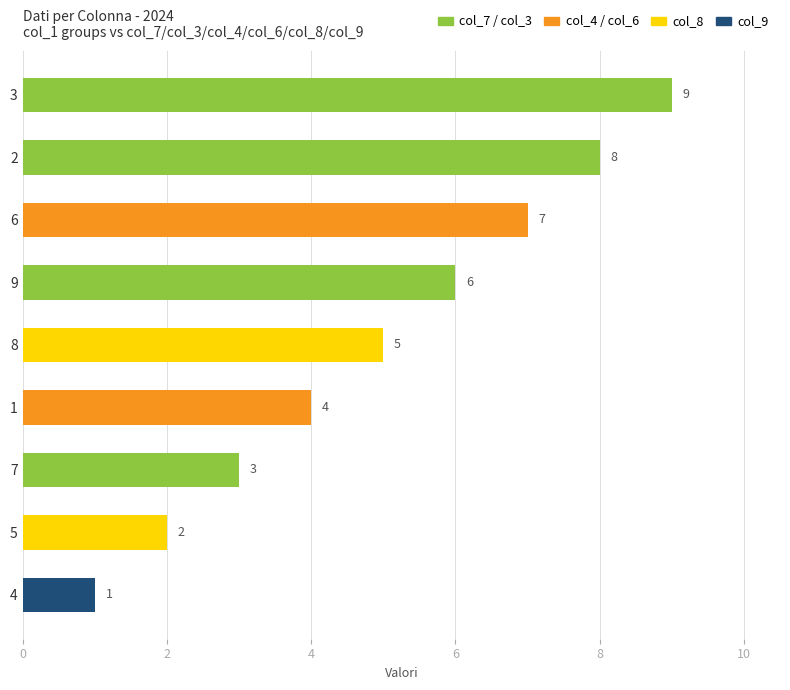

Reading bottom to top, what are all the values shown in this chart?

1	2	3	4	5	6	7	8	9